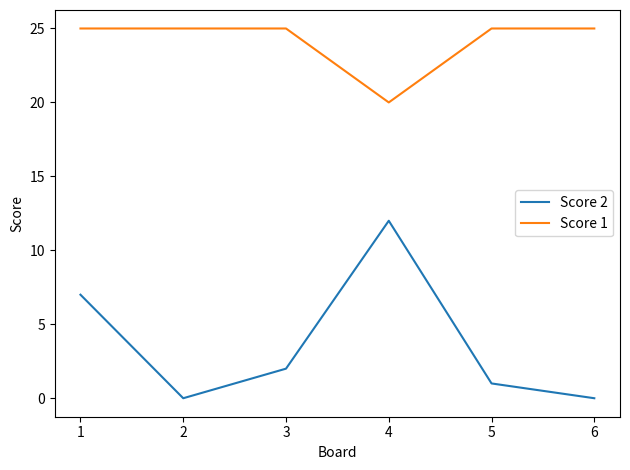

Does the chart display data point markers on the line(s)?

No